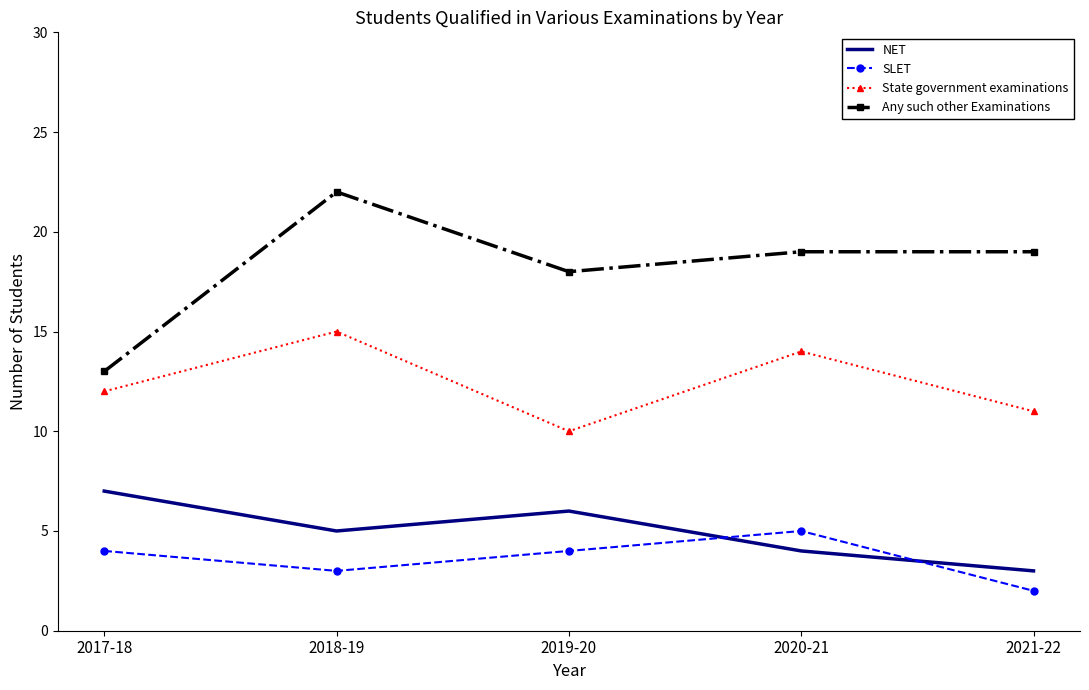

What position from the right is 2020-21?

2